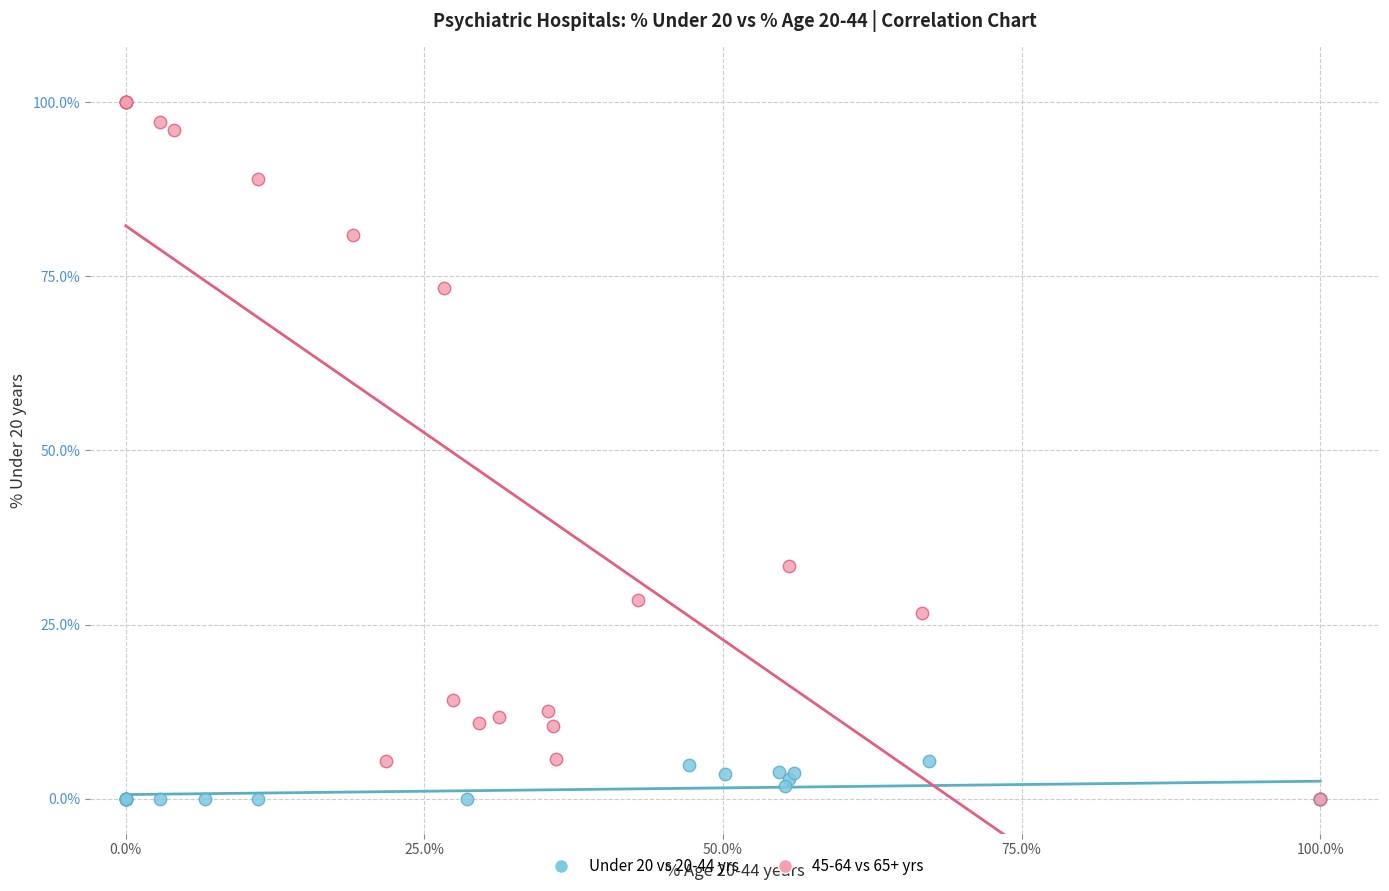

Which series has the largest Y range (max minus min)?

45-64 vs 65+ yrs